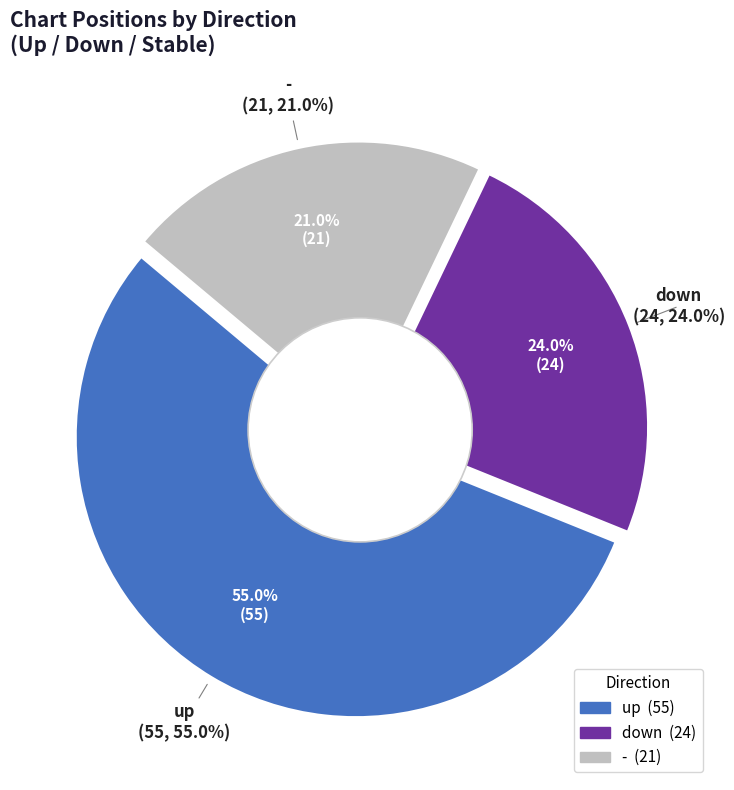

What is the ratio of the value at up to the value at -?

2.6